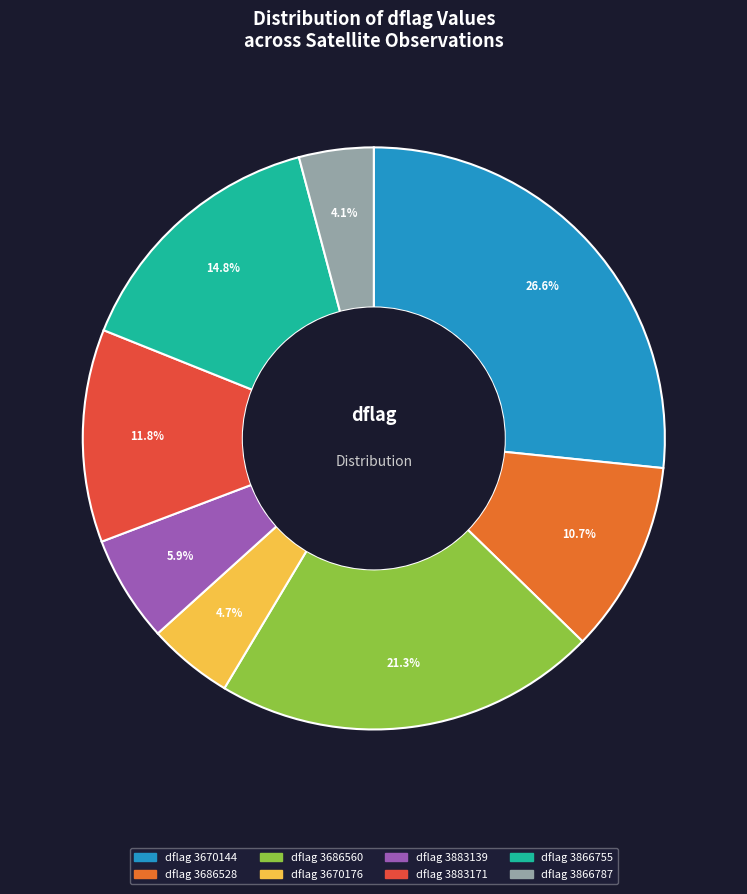

Count the number of slices in the pie.

8